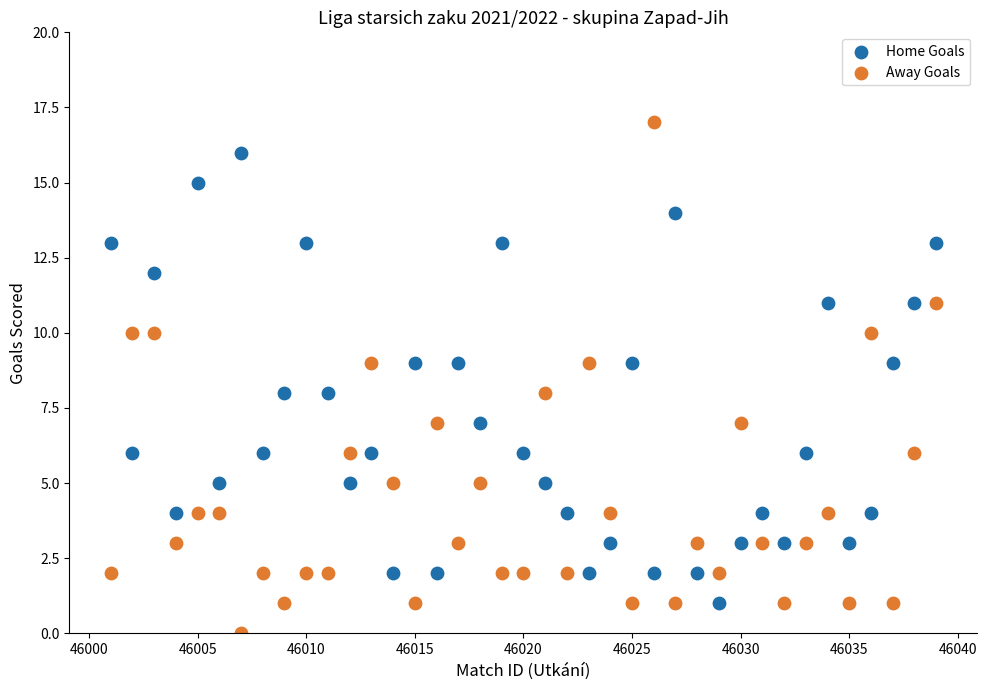

Across all data points, what is the range of X values (max minus min)?

38